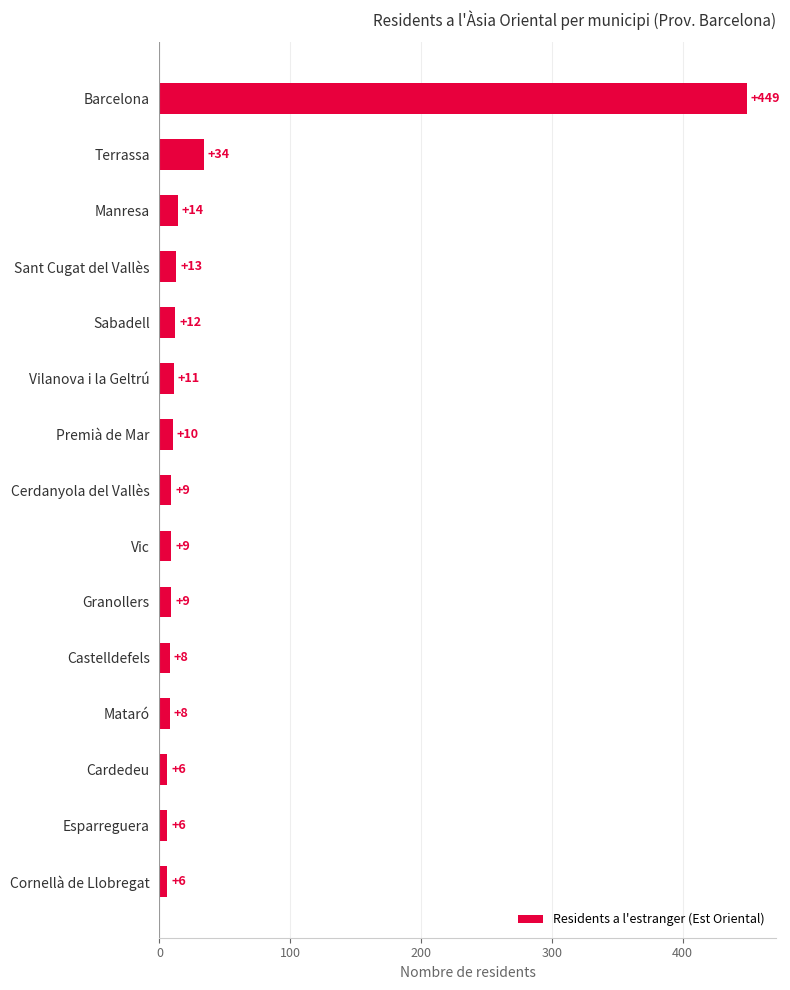

Reading bottom to top, transcribe all the data shown in this chart.

Cornellà de Llobregat=6	Esparreguera=6	Cardedeu=6	Mataró=8	Castelldefels=8	Granollers=9	Vic=9	Cerdanyola del Vallès=9	Premià de Mar=10	Vilanova i la Geltrú=11	Sabadell=12	Sant Cugat del Vallès=13	Manresa=14	Terrassa=34	Barcelona=449